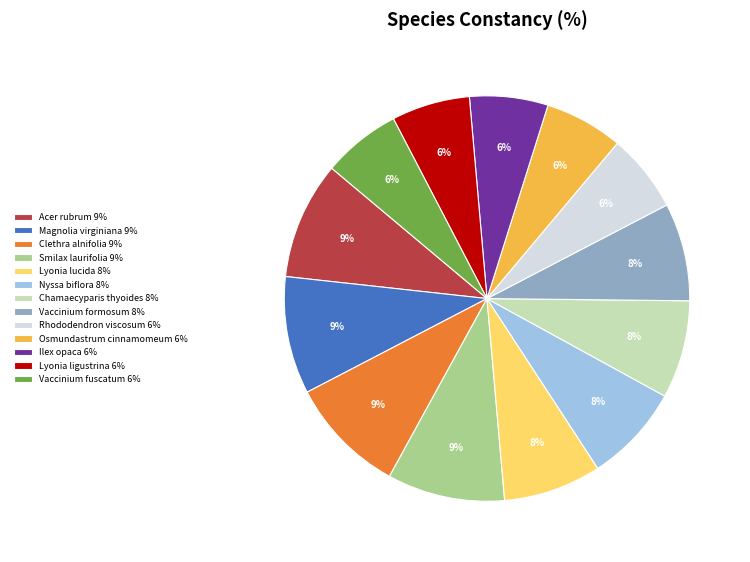

Is Acer rubrum the majority of the pie?

No